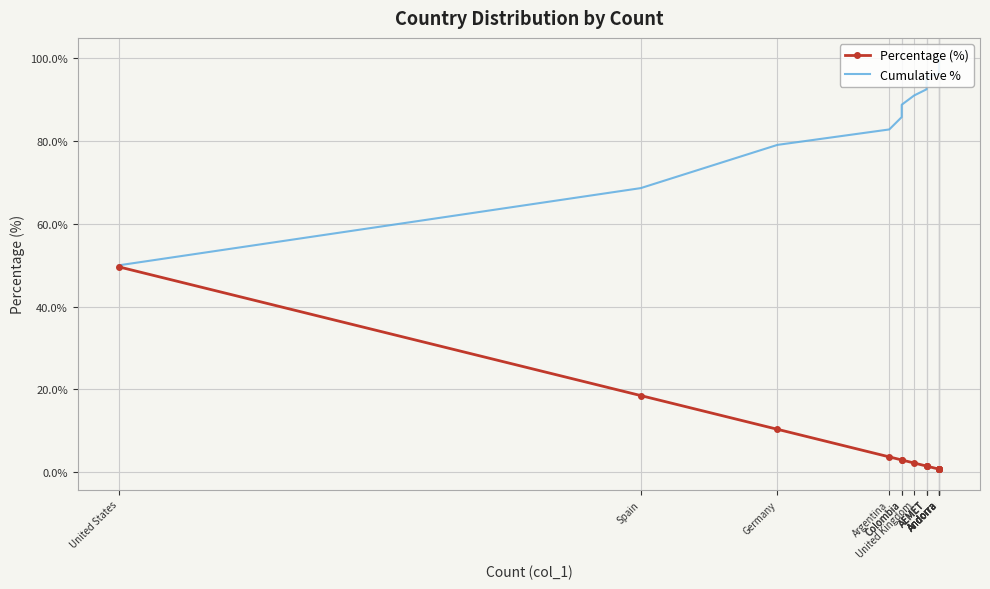

What are all the series names shown in the legend?

Percentage (%), Cumulative %